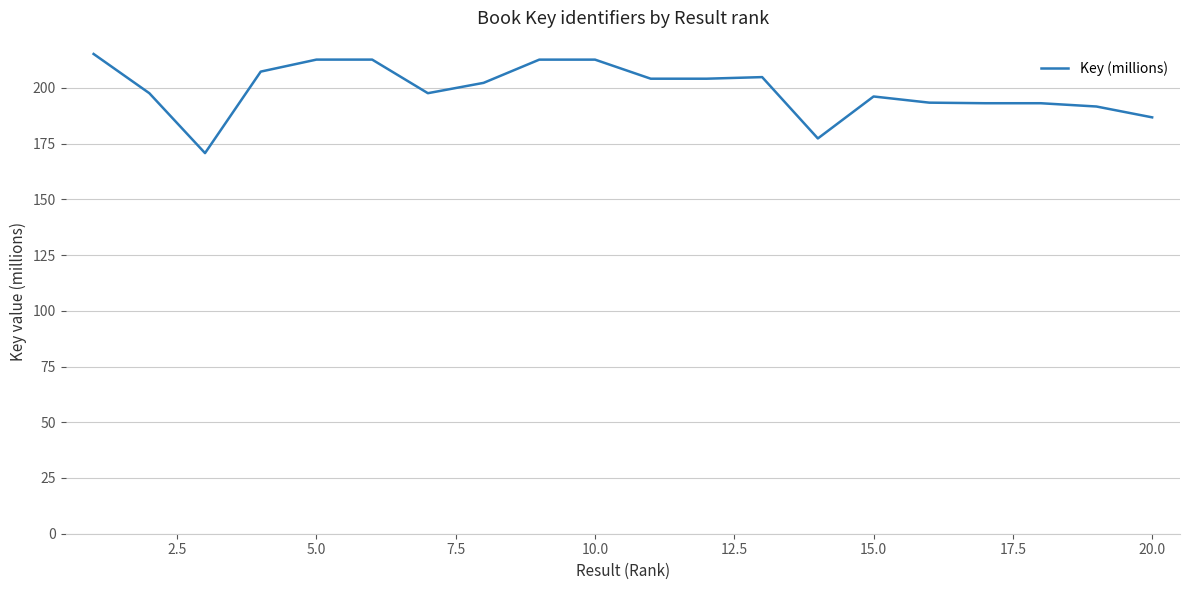

What is the difference between the maximum and minimum values?

44.5